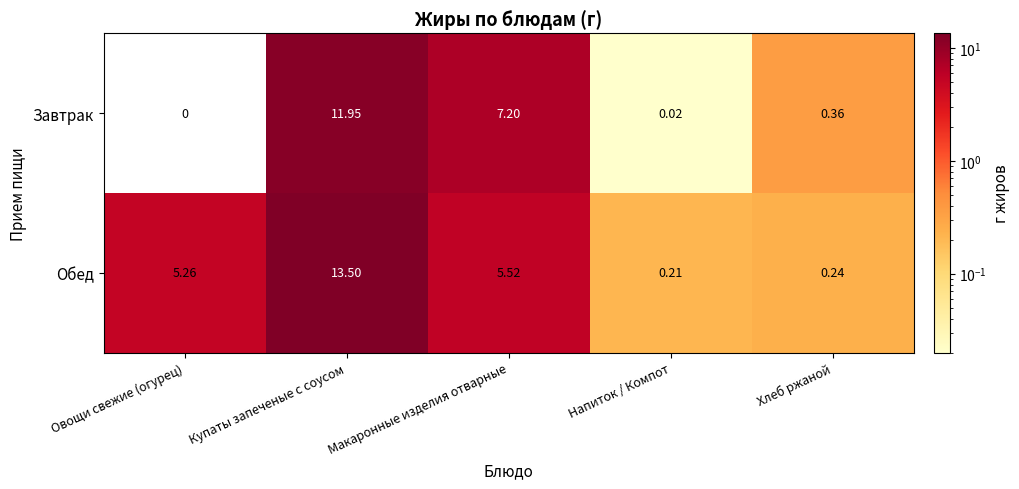

Which series has the widest spread of values?

Обед